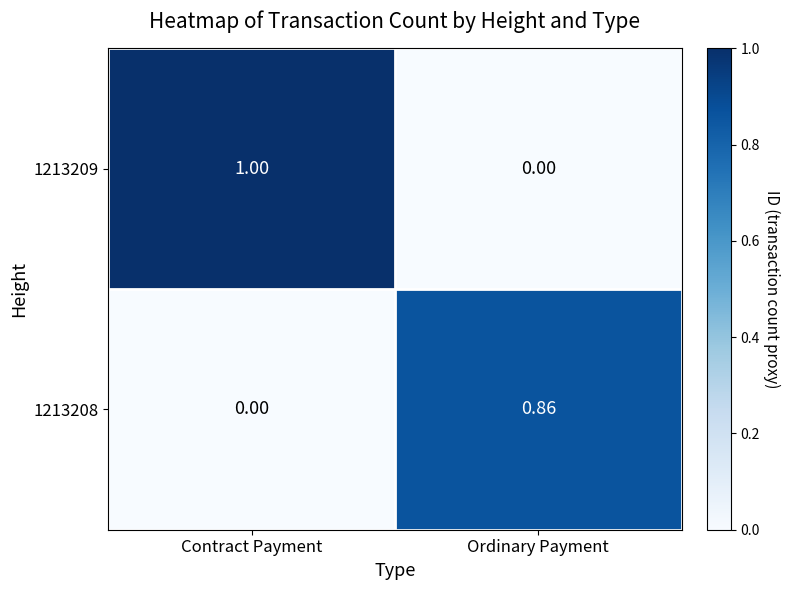

At which label does 1213209 reach its peak?

Contract Payment